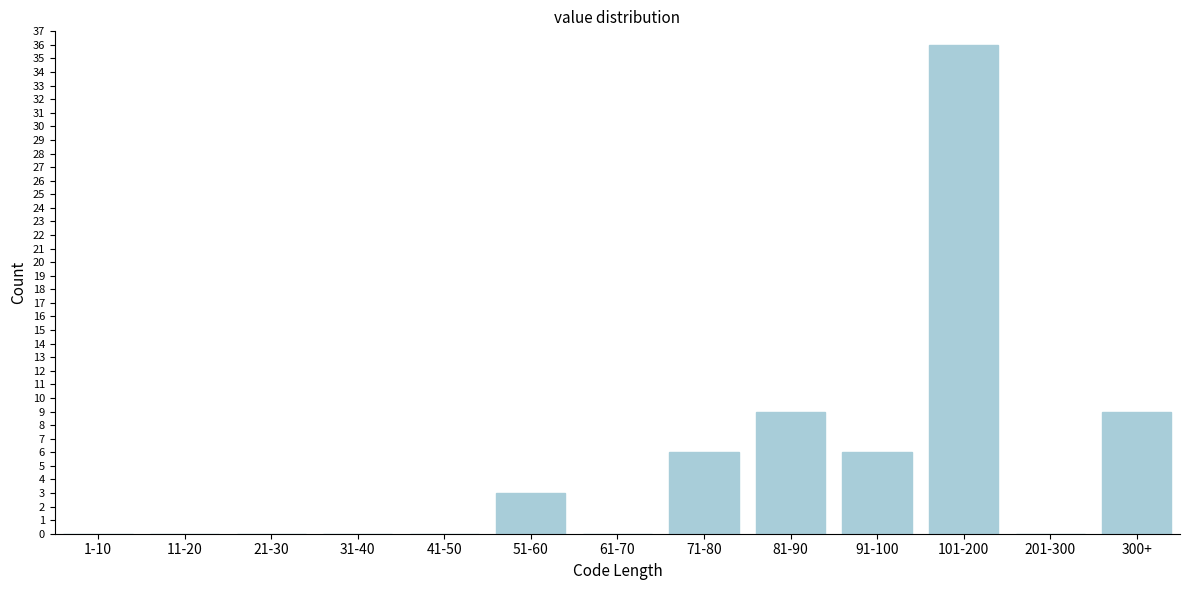

Reading left to right, transcribe all the data shown in this chart.

1-10=0	11-20=0	21-30=0	31-40=0	41-50=0	51-60=3	61-70=0	71-80=6	81-90=9	91-100=6	101-200=36	201-300=0	300+=9